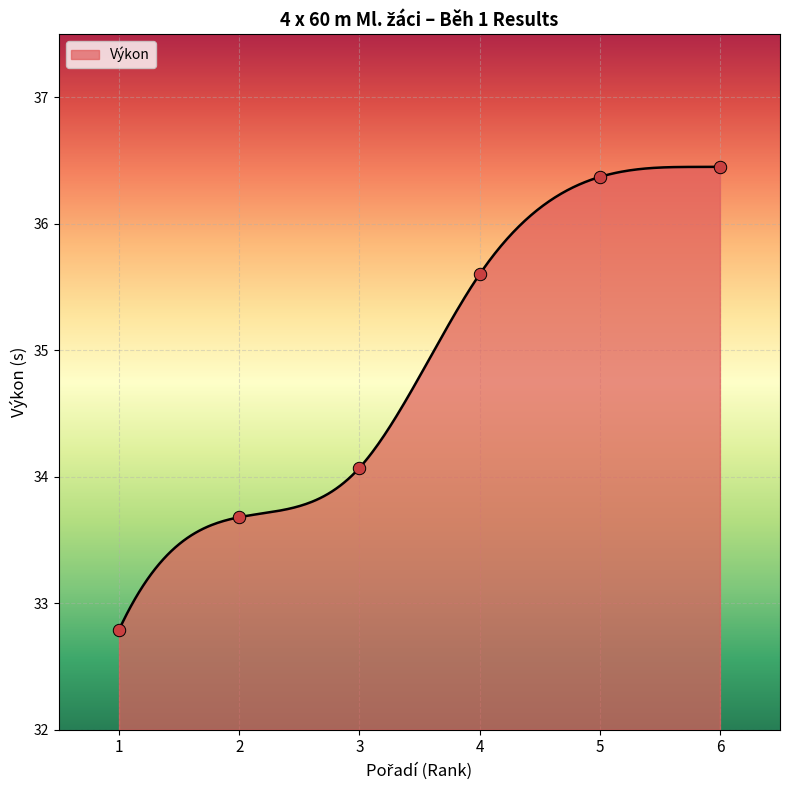

What is the change in value from 1 to 4?

+2.8